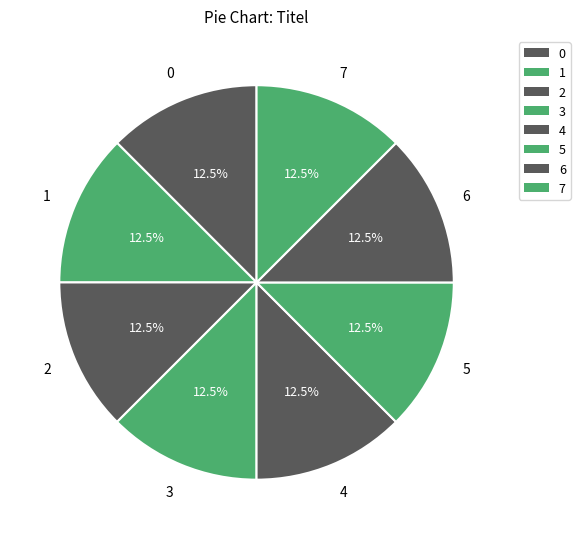

Count the number of slices in the pie.

8